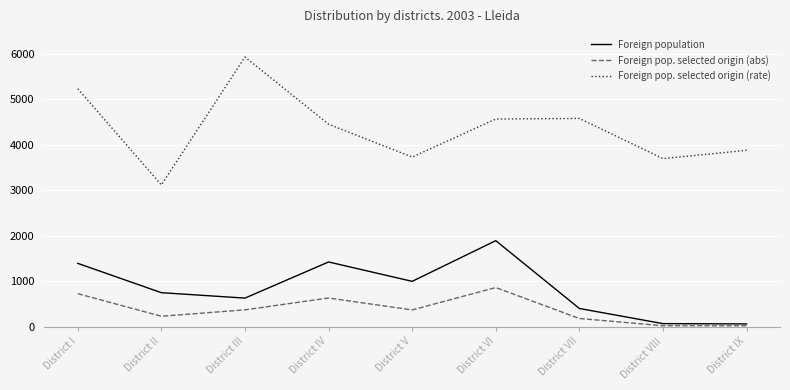

Is it true that Foreign pop. selected origin (abs) equals 1320 at District VI?

False